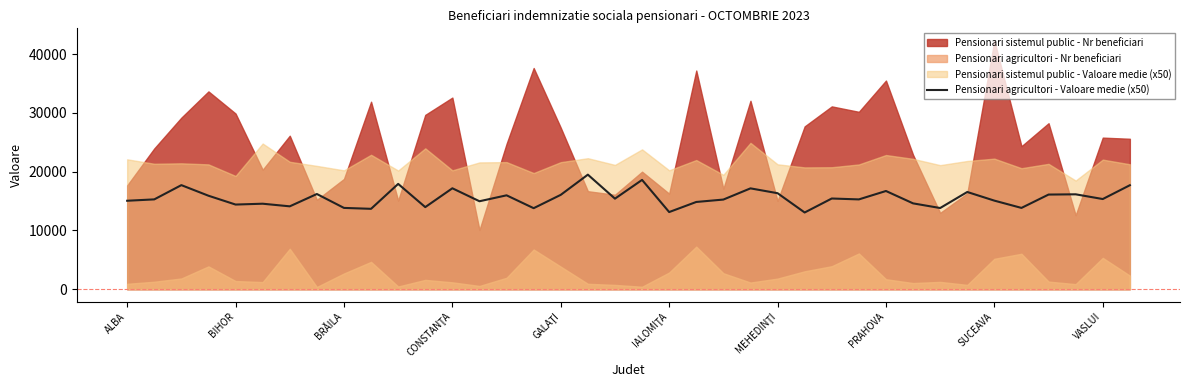

Does the chart display data point markers on the line(s)?

No